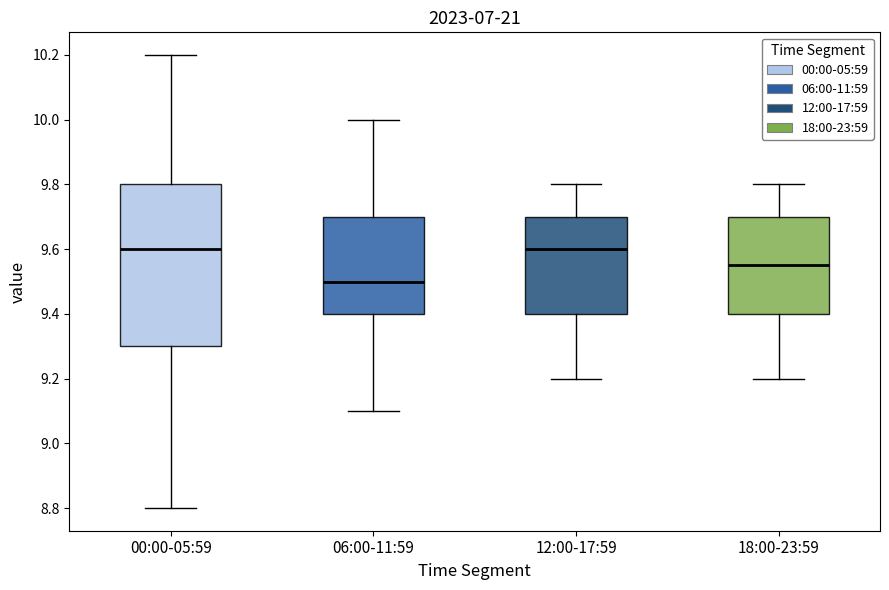

Reading left to right, transcribe this box plot: for each box, give where its median line is, the range the box spans, and where its two whiskers end, as read against the y-axis. The values are not printed on the chart, so give them approximately, as read against the axis.

00:00-05:59: median 9.60, box 9.30 to 9.80, whiskers 8.80 to 10.20
06:00-11:59: median 9.50, box 9.40 to 9.70, whiskers 9.10 to 10.00
12:00-17:59: median 9.60, box 9.40 to 9.70, whiskers 9.20 to 9.80
18:00-23:59: median 9.56, box 9.40 to 9.70, whiskers 9.20 to 9.80